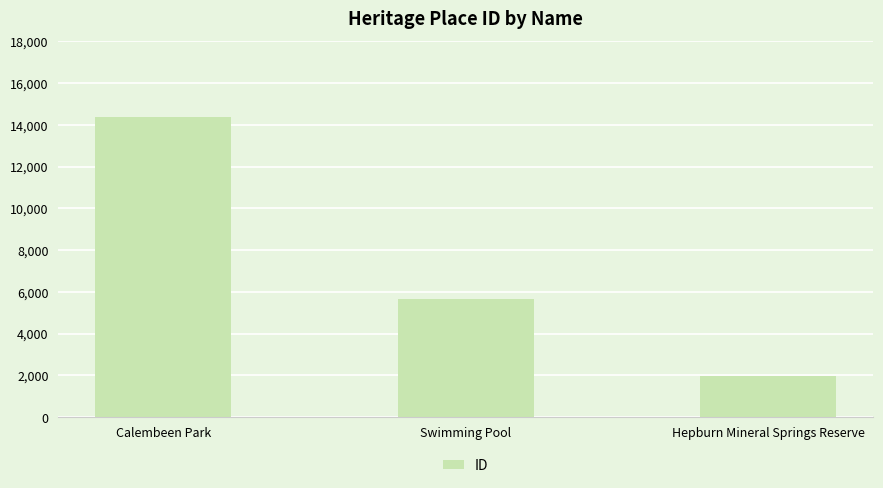

Rank the categories by value from highest to lowest.

Calembeen Park, Swimming Pool, Hepburn Mineral Springs Reserve